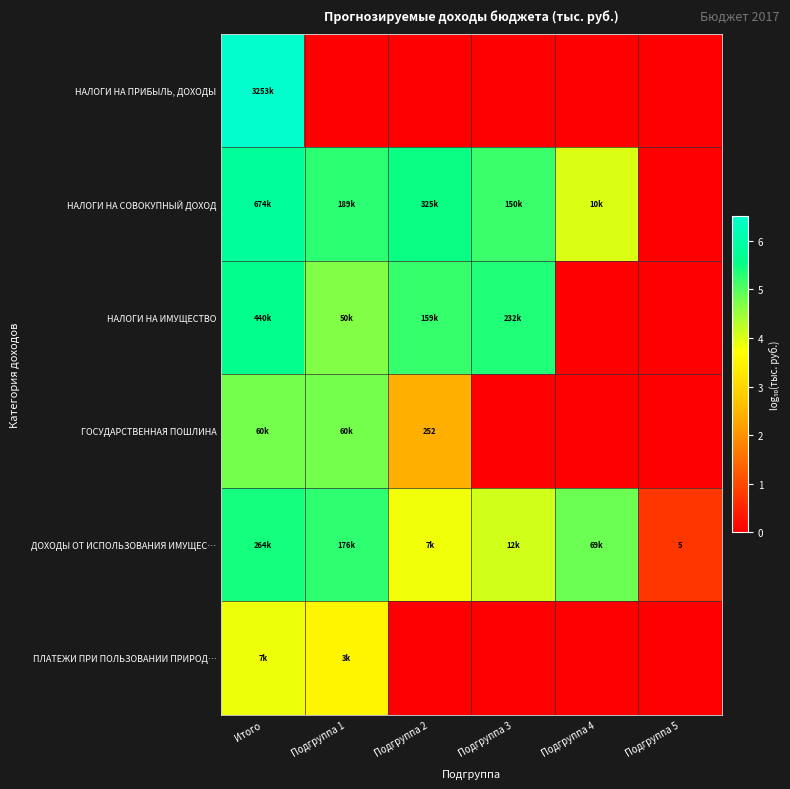

At Подгруппа 3, list the series in order from smallest to largest.

НАЛОГИ НА ПРИБЫЛЬ, ДОХОДЫ, ГОСУДАРСТВЕННАЯ ПОШЛИНА, ПЛАТЕЖИ ПРИ ПОЛЬЗОВАНИИ ПРИРОД…, ДОХОДЫ ОТ ИСПОЛЬЗОВАНИЯ ИМУЩЕС…, НАЛОГИ НА СОВОКУПНЫЙ ДОХОД, НАЛОГИ НА ИМУЩЕСТВО